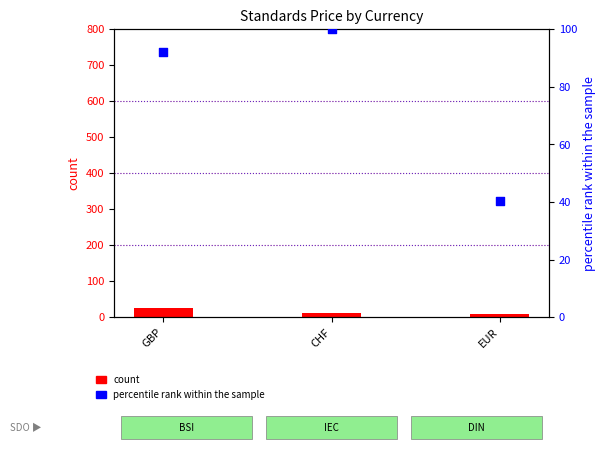

Which series contains the highest Y value?

percentile rank within the sample